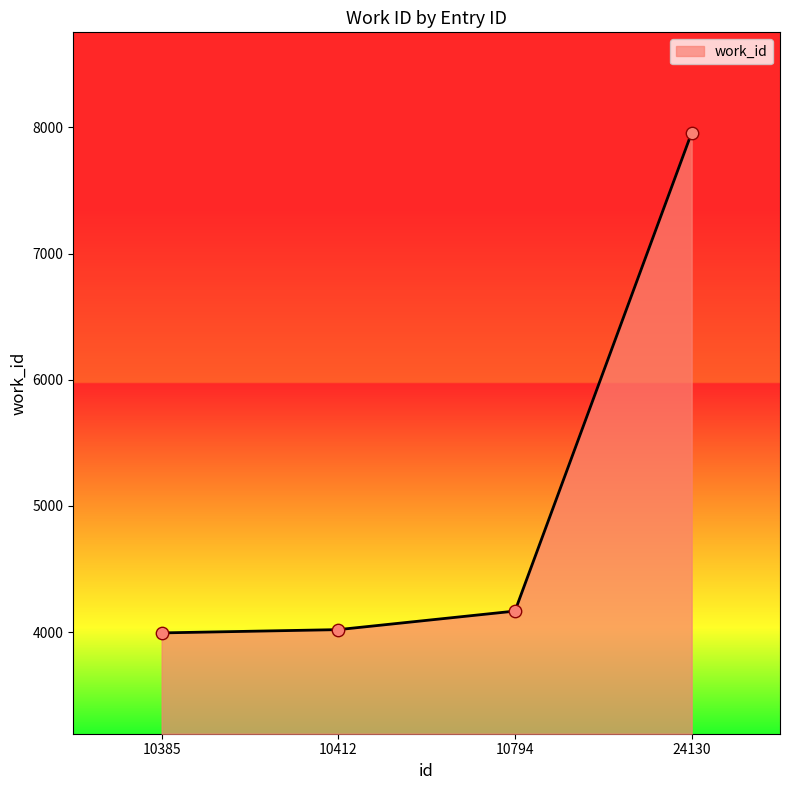

What is the change in value from 10412 to 24130?

+3937